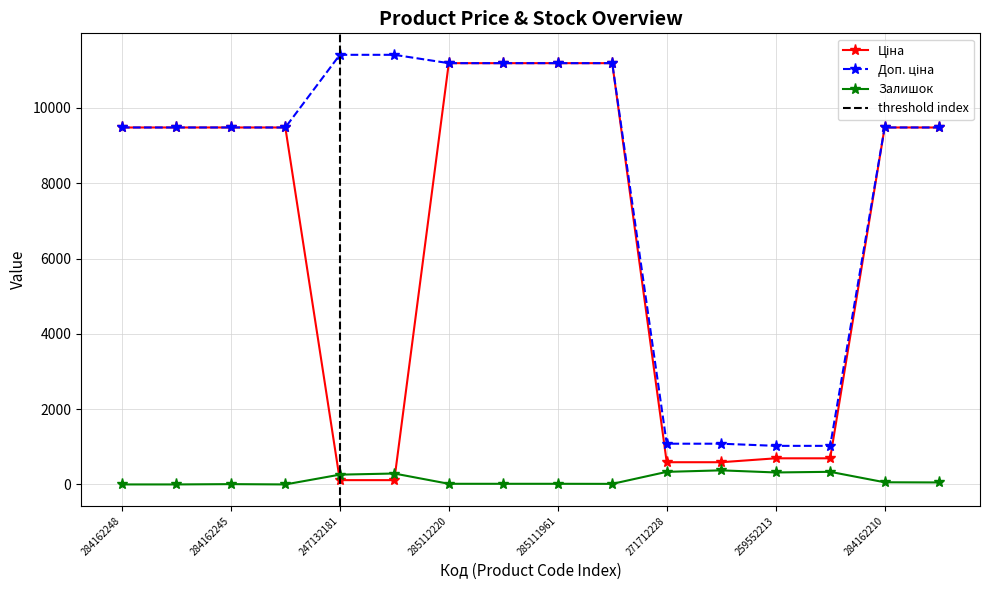

What is the maximum value shown in the chart?

11410.0